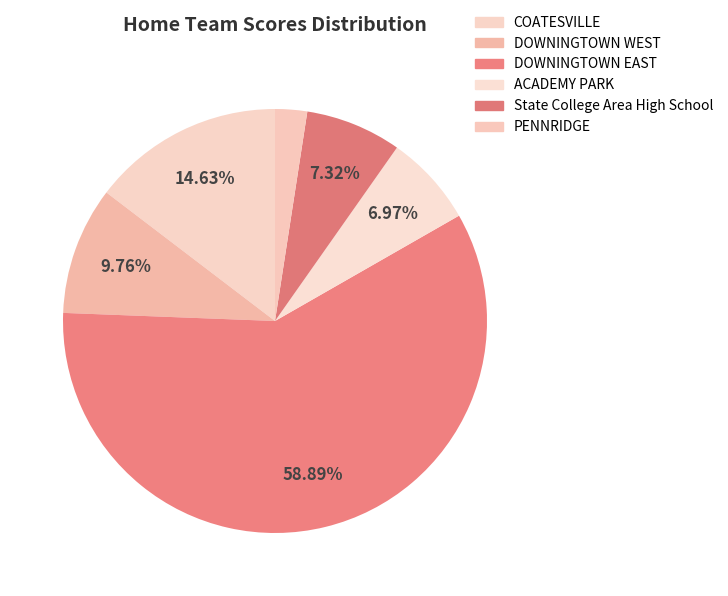

Combined, do DOWNINGTOWN EAST and State College Area High School account for over 50%?

Yes